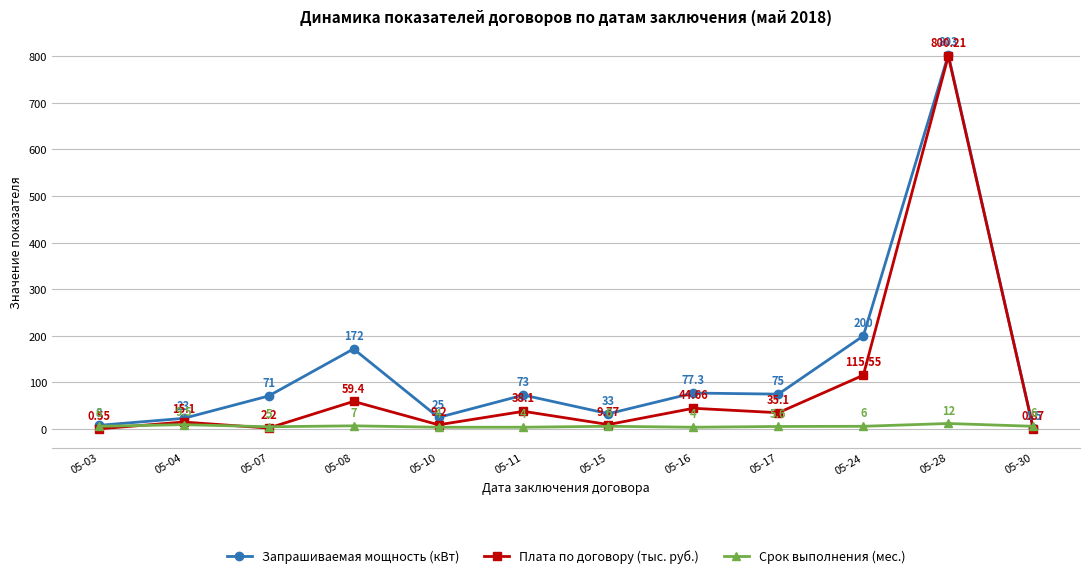

What is the highest value of the Запрашиваемая мощность (кВт) series?

803.0